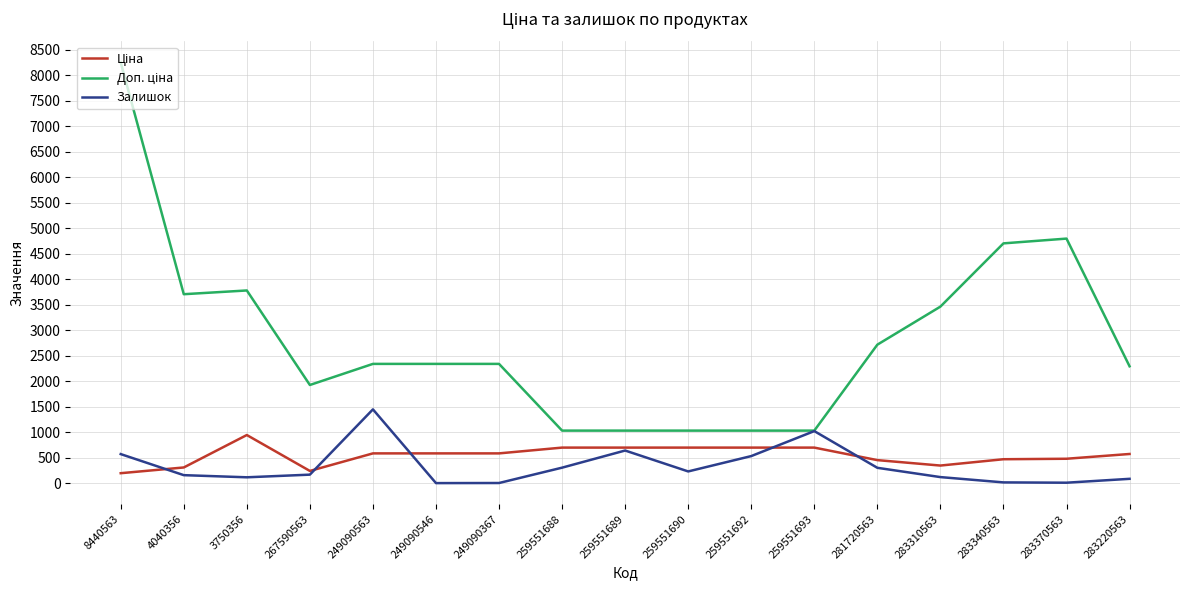

At which category is the sum across all series the highest?

8440563